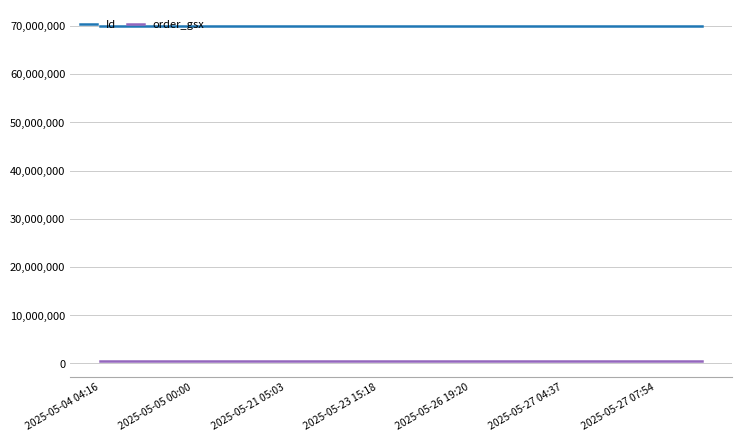

Which series has the largest total across all categories?

Id